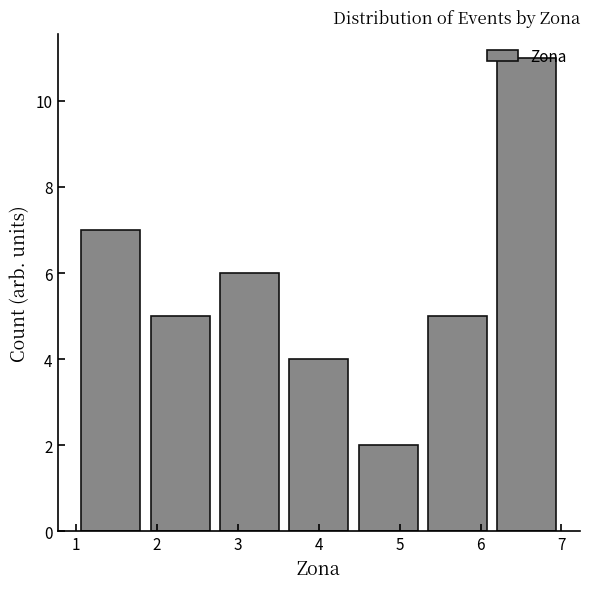

Reading left to right, list every bar in this chart as the range it spans on the x-axis followed by its height. Neither the bar edges nor the heights are printed on the chart, so give them approximately, as read against the axes.

1.0 to 1.9: 7
1.9 to 2.7: 5
2.7 to 3.6: 6
3.6 to 4.4: 4
4.4 to 5.3: 2
5.3 to 6.1: 5
6.1 to 7.0: 11